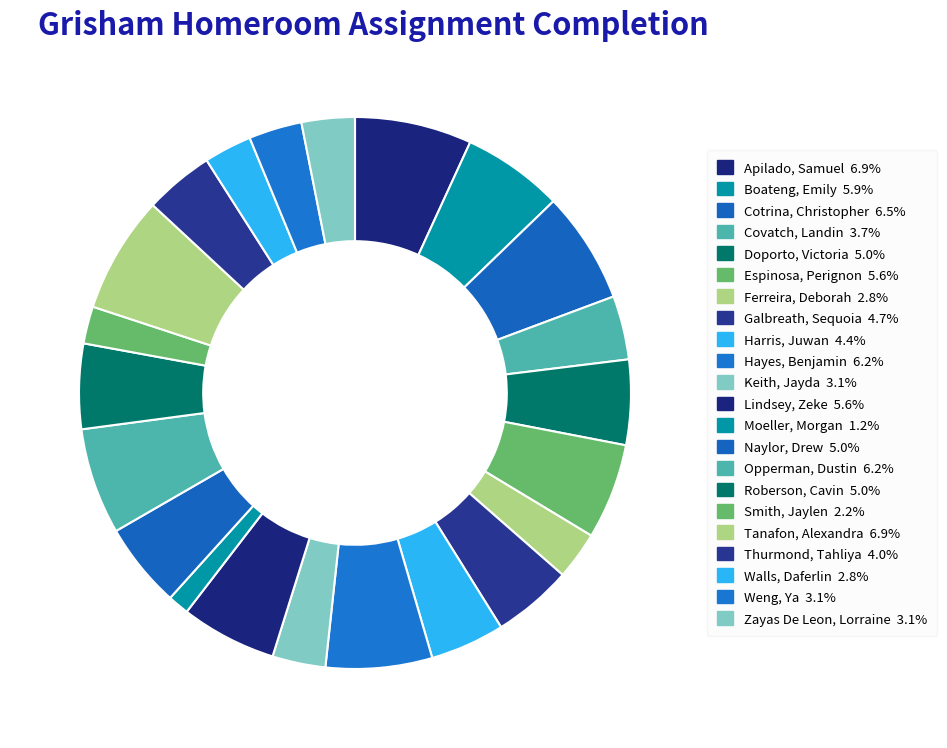

True or false: Hayes, Benjamin accounts for 19% of the total.

False